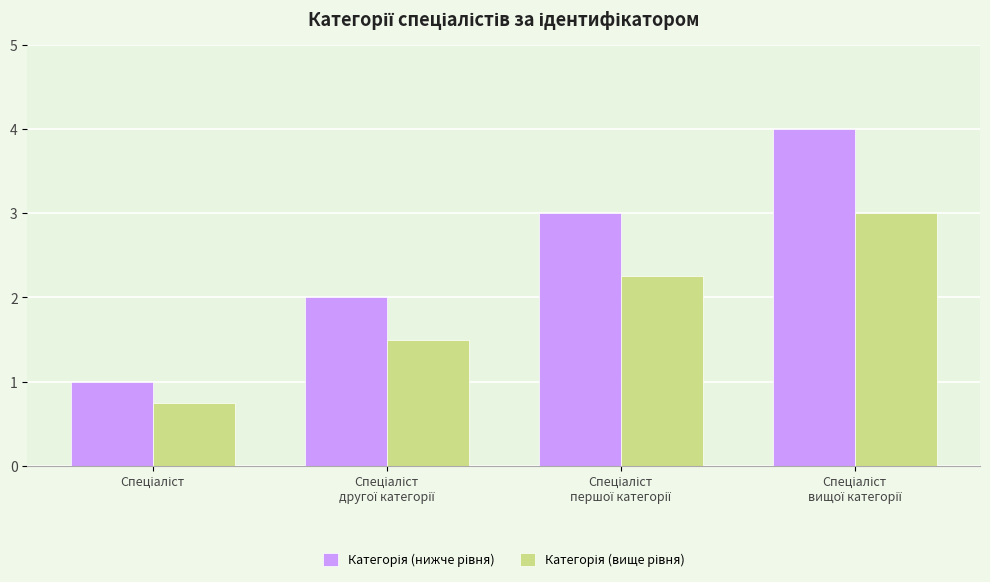

How many bars are there in each group?

2